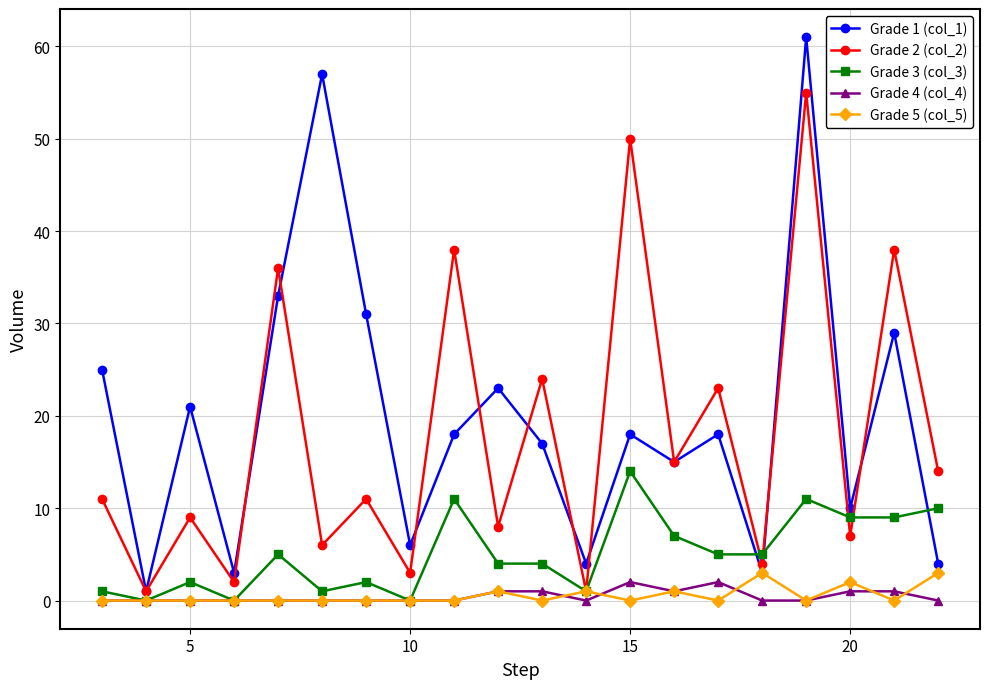

True or false: Grade 2 (col_2) has more than 1 points higher than both neighbors.

True